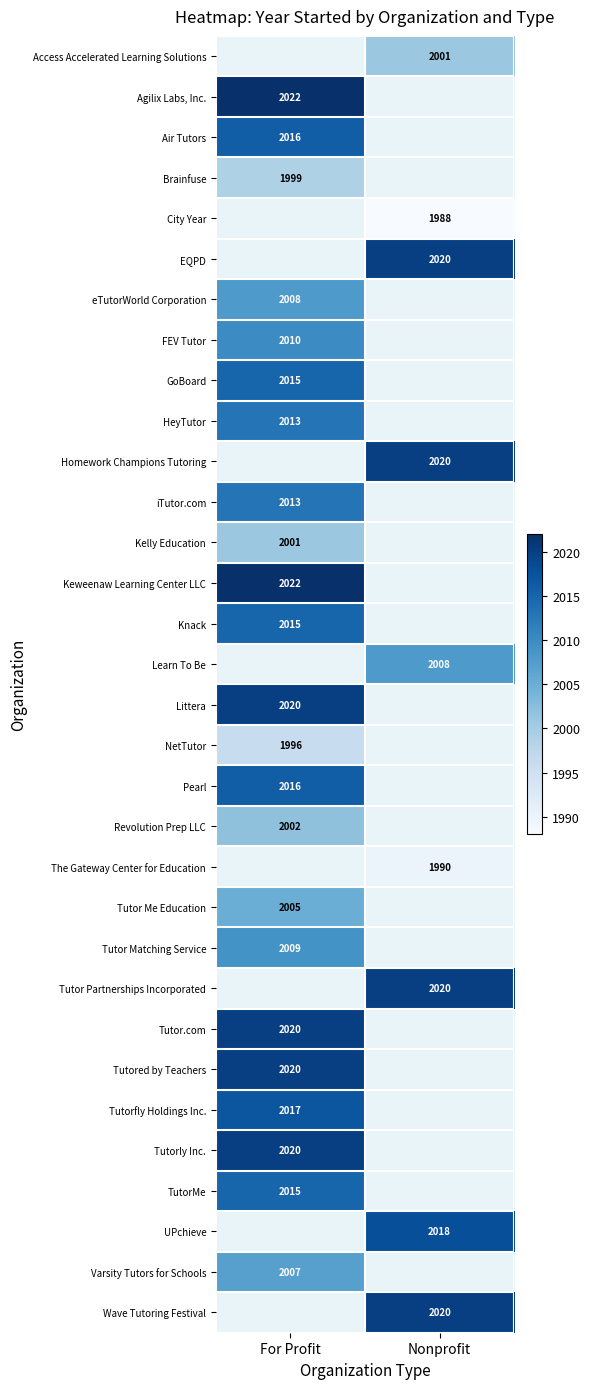

True or false: Knack has a value of 2015 at For Profit.

True